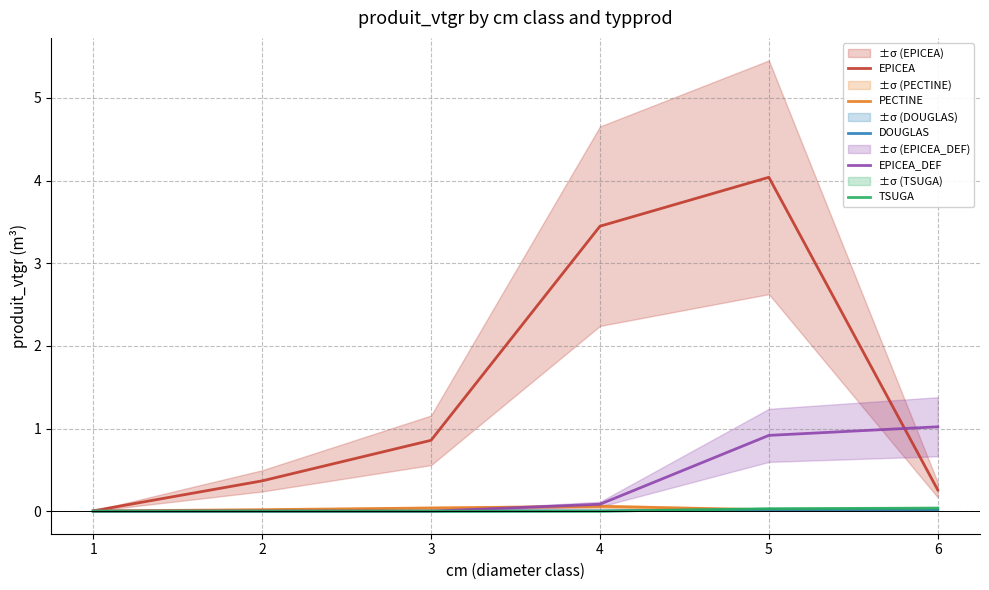

What are all the series names shown in the legend?

EPICEA, PECTINE, DOUGLAS, EPICEA_DEF, TSUGA